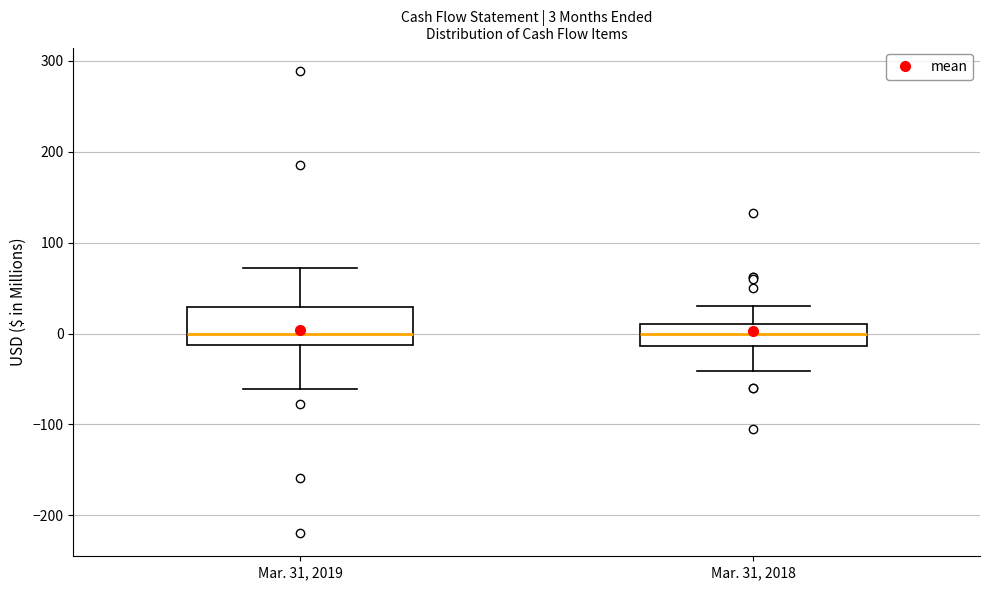

Comparing the boxes themselves (not the whiskers), which one is the tallest?

Mar. 31, 2019